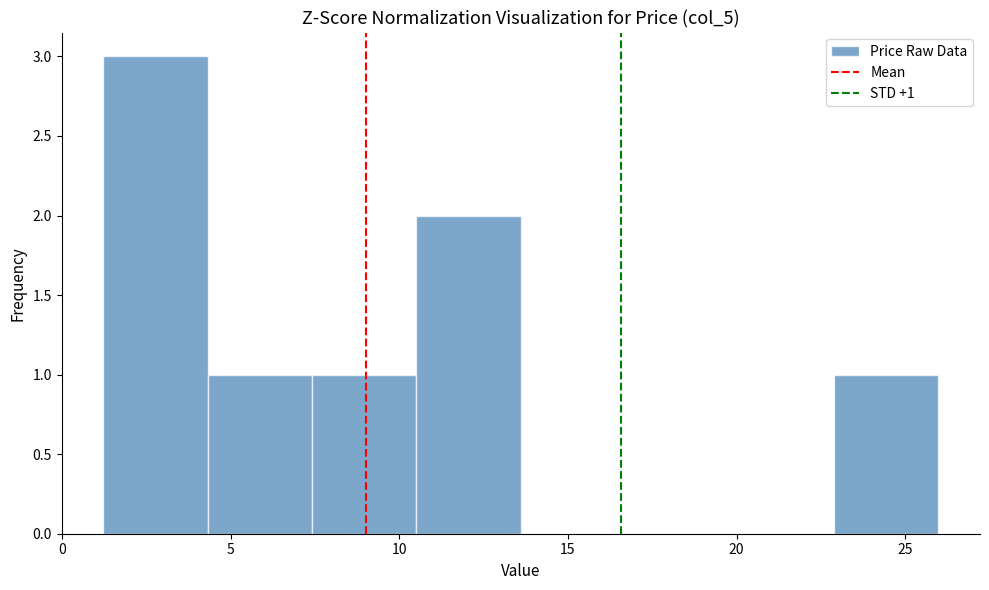

Which range on the x-axis has the tallest bar?

1.0 to 4.5